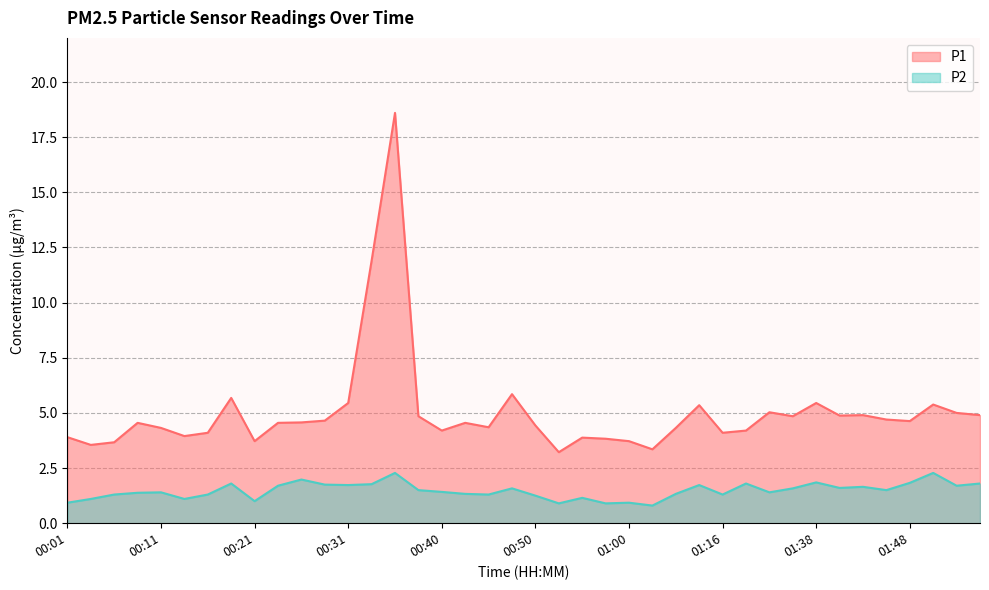

Reading right to left, what are all the values shown in this chart?

P1: 01:58=4.9	01:55=5.0	01:50=5.4	01:48=4.6	01:45=4.7	01:43=4.9	01:40=4.9	01:38=5.5	01:32=4.8	01:30=5.0	01:22=4.2	01:16=4.1	01:08=5.3	01:05=4.3	01:03=3.4	01:00=3.7	00:58=3.8	00:55=3.9	00:53=3.2	00:50=4.4	00:48=5.8	00:45=4.3	00:43=4.5	00:40=4.2	00:38=4.8	00:36=18.6	00:33=11.9	00:31=5.5	00:28=4.7	00:26=4.6	00:23=4.5	00:21=3.7	00:18=5.7	00:16=4.1	00:13=4.0	00:11=4.3	00:08=4.5	00:06=3.7	00:03=3.5	00:01=3.9
P2: 01:58=1.8	01:55=1.7	01:50=2.3	01:48=1.8	01:45=1.5	01:43=1.6	01:40=1.6	01:38=1.9	01:32=1.6	01:30=1.4	01:22=1.8	01:16=1.3	01:08=1.7	01:05=1.3	01:03=0.8	01:00=0.9	00:58=0.9	00:55=1.1	00:53=0.9	00:50=1.2	00:48=1.6	00:45=1.3	00:43=1.3	00:40=1.4	00:38=1.5	00:36=2.3	00:33=1.8	00:31=1.7	00:28=1.8	00:26=2.0	00:23=1.7	00:21=1.0	00:18=1.8	00:16=1.3	00:13=1.1	00:11=1.4	00:08=1.4	00:06=1.3	00:03=1.1	00:01=0.9